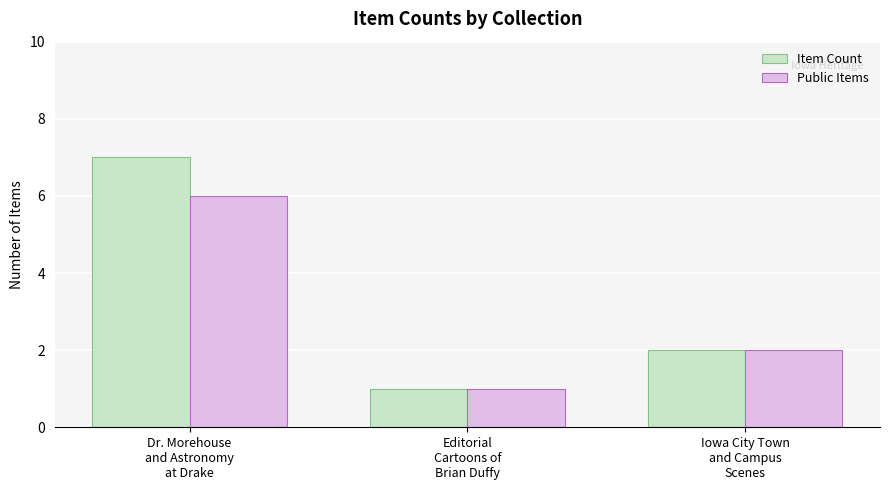

True or false: Public Items has a value of 4 at Dr. Morehouse
and Astronomy
at Drake.

False